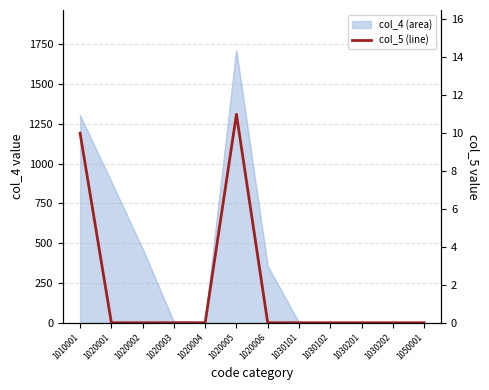

True or false: there are more than 2 points higher than both neighbors.

False